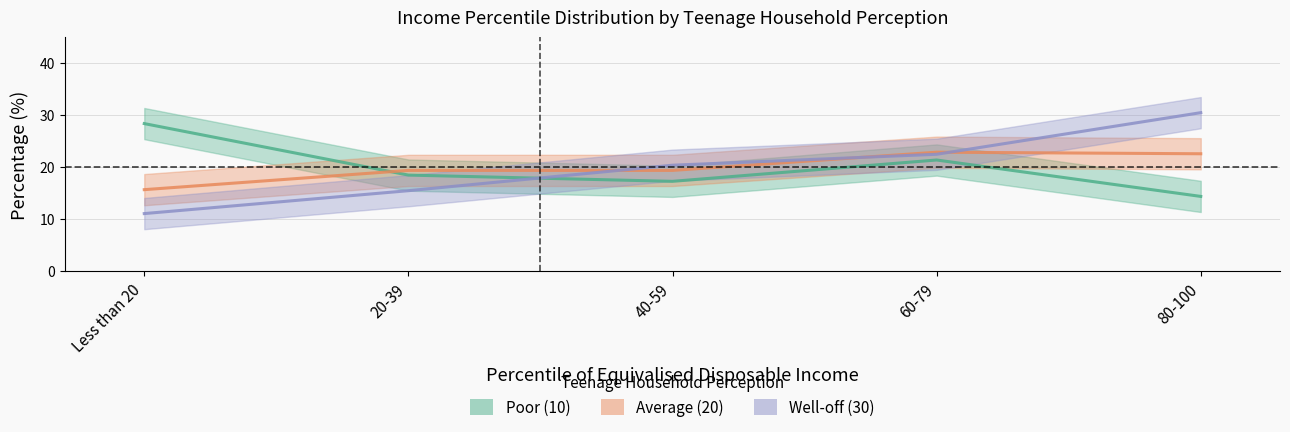

The Well-off (30) series shows 30.5 at 80-100. True or false?

True